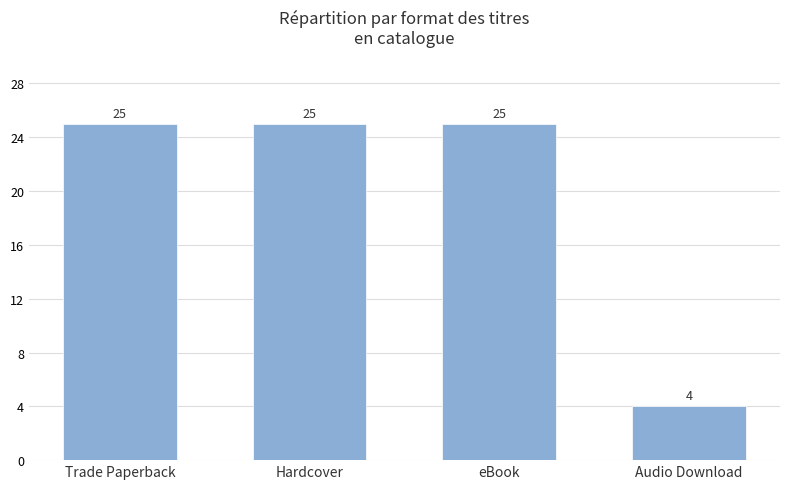

How many categories are shown in the chart?

4